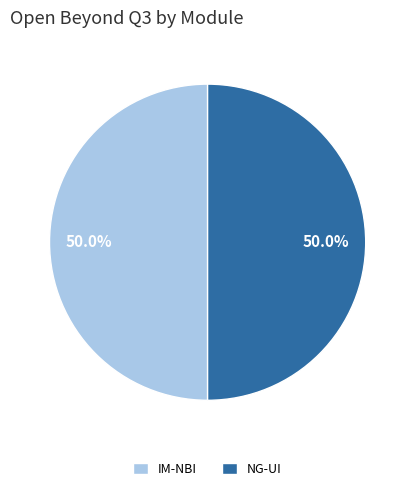

What is the ratio of the value at IM-NBI to the value at NG-UI?

1.0